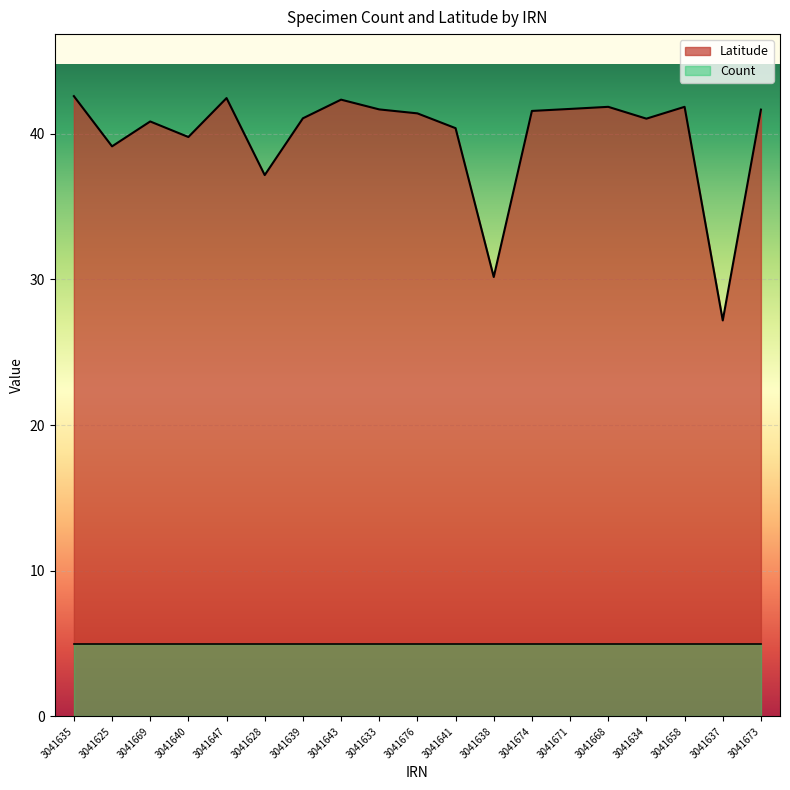

At which category does the data reach its first local peak?

3041669